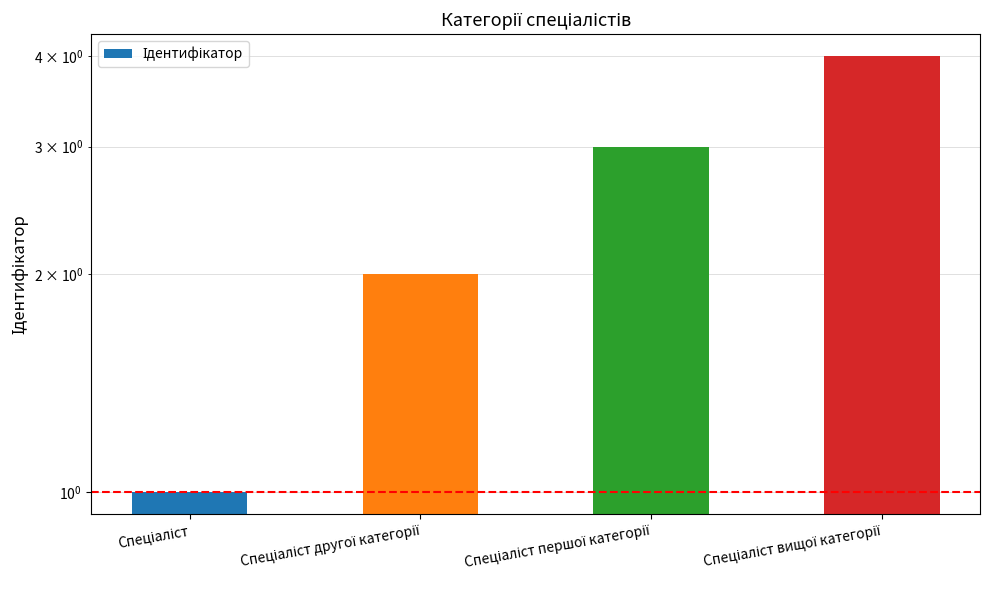

How many values are between 2 and 4?

3